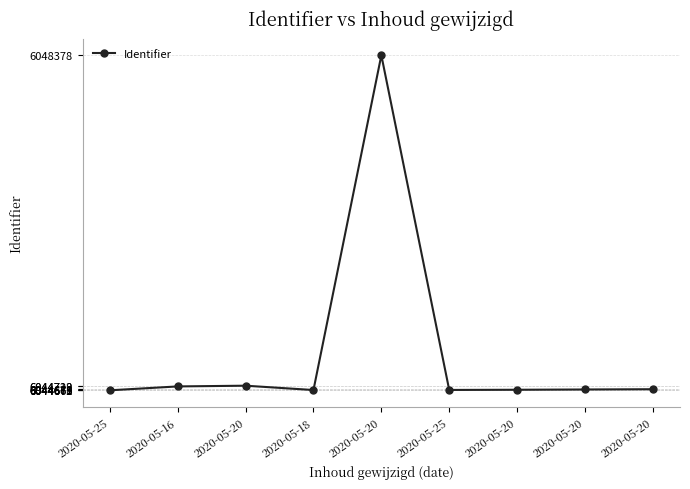

True or false: the data shows 10829957 at 2020-05-16.

False